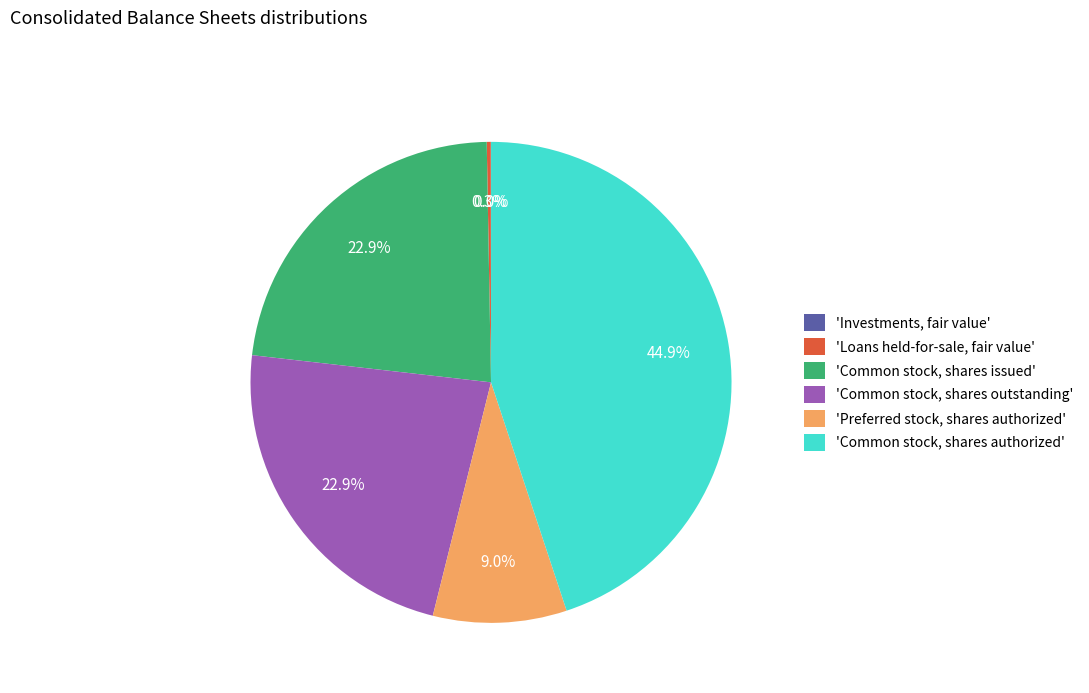

What is the ratio of the value at 'Common stock, shares outstanding' to the value at 'Common stock, shares authorized'?

0.5